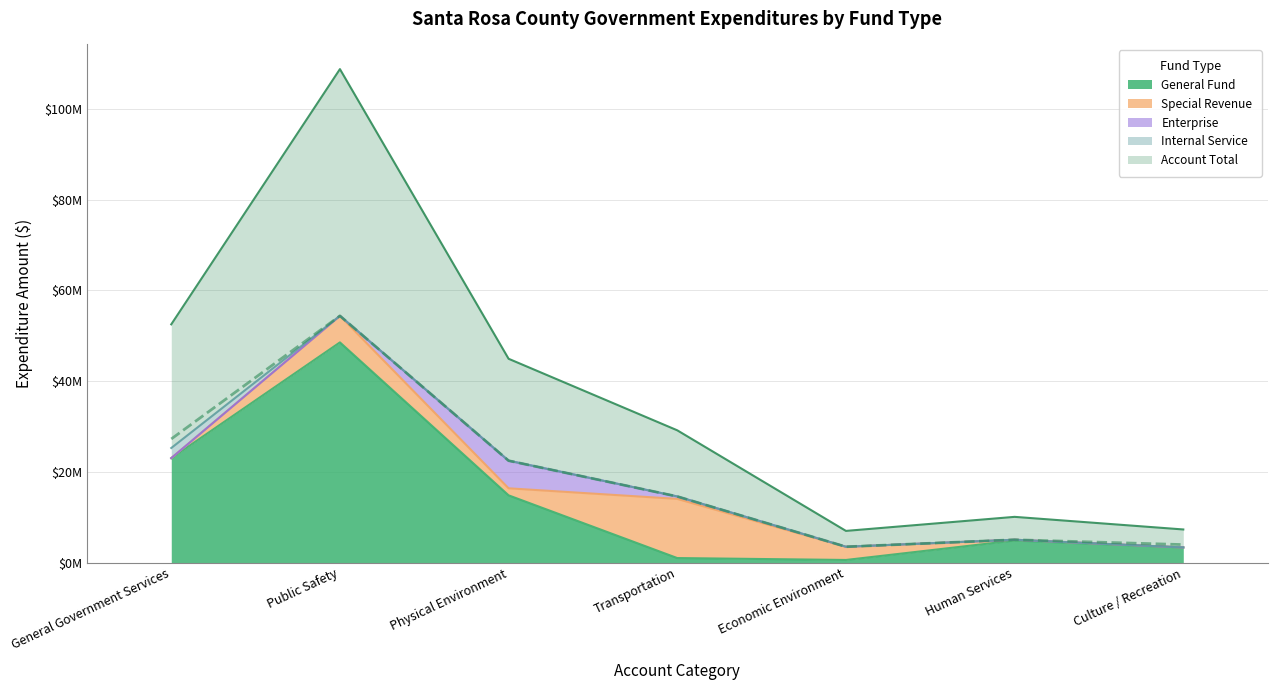

What is the value of the General Fund point at the 4th from the left?

1003220